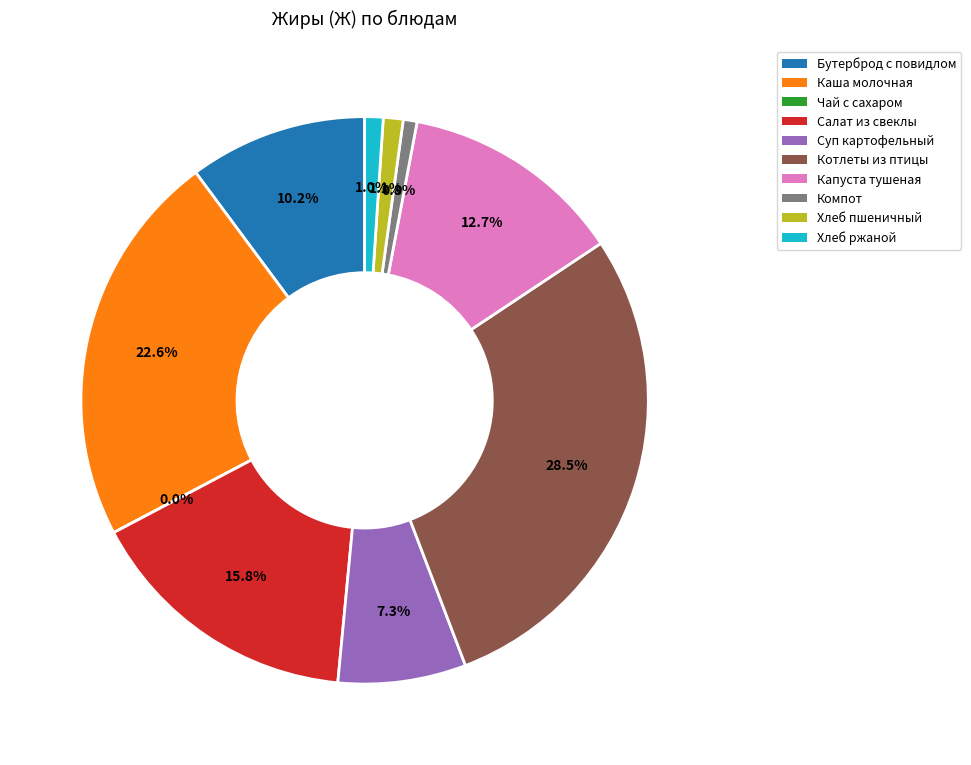

Does Капуста тушеная represent more than half of the total?

No